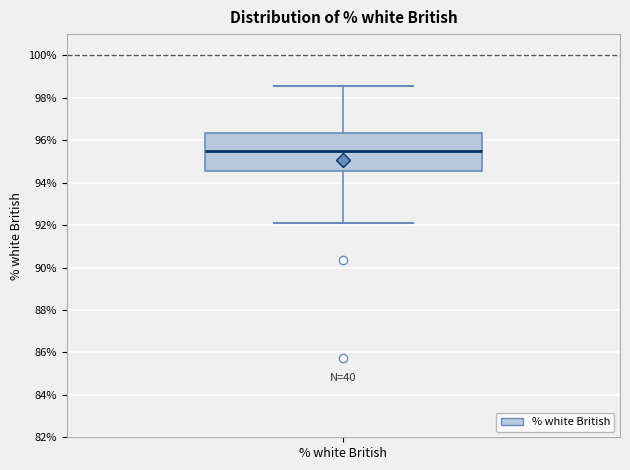

Read this box plot against the y-axis: the position of the median line, the range covered by the box, and the ends of both whiskers. The values are not printed on the chart, so give them approximately, as read against the axis.

median 95.6, box 94.6 to 96.4, whiskers 92.0 to 98.6